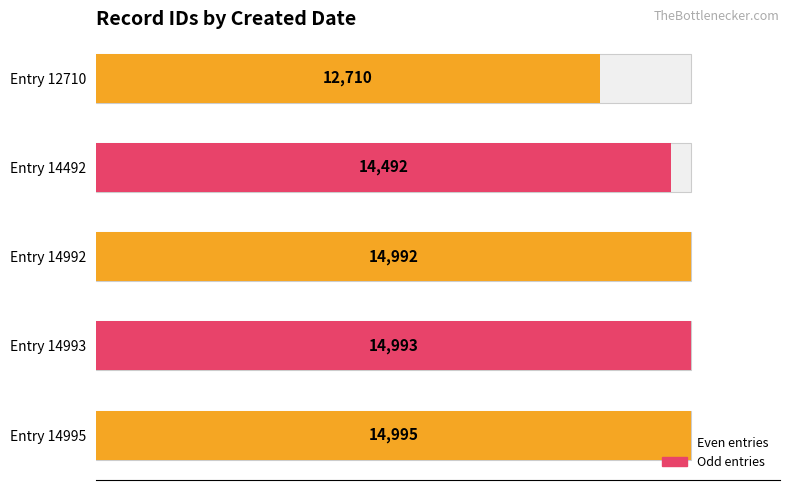

Reading right to left, list all the values displayed in this chart.

14995	14993	14992	14492	12710